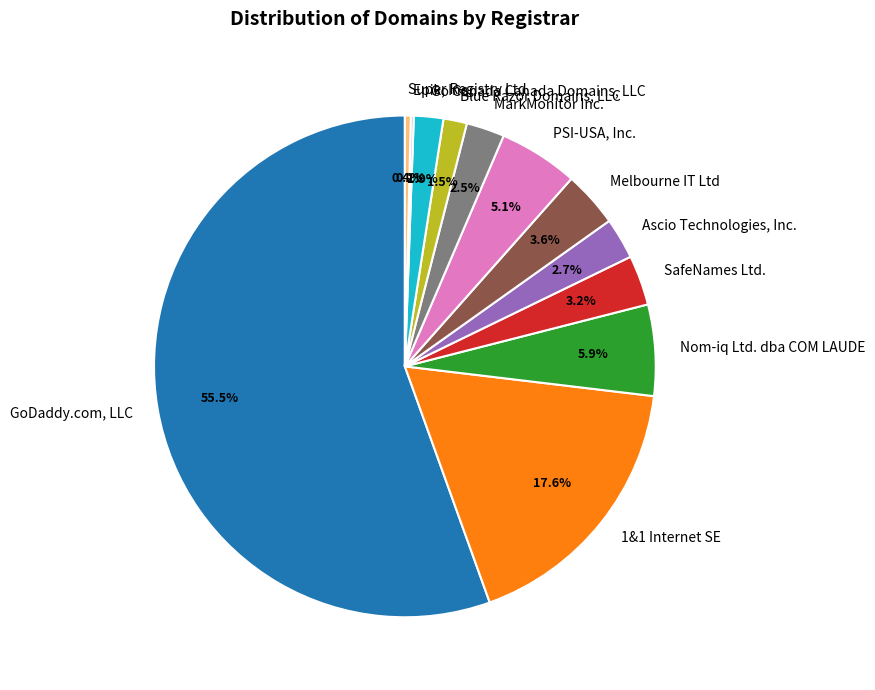

True or false: SafeNames Ltd. accounts for 3% of the total.

True